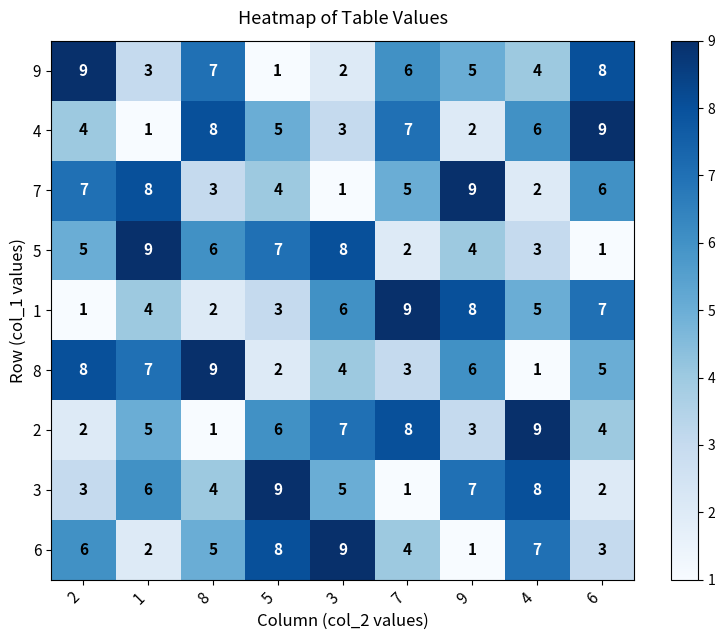

At how many categories does at least one series exceed 5?

9